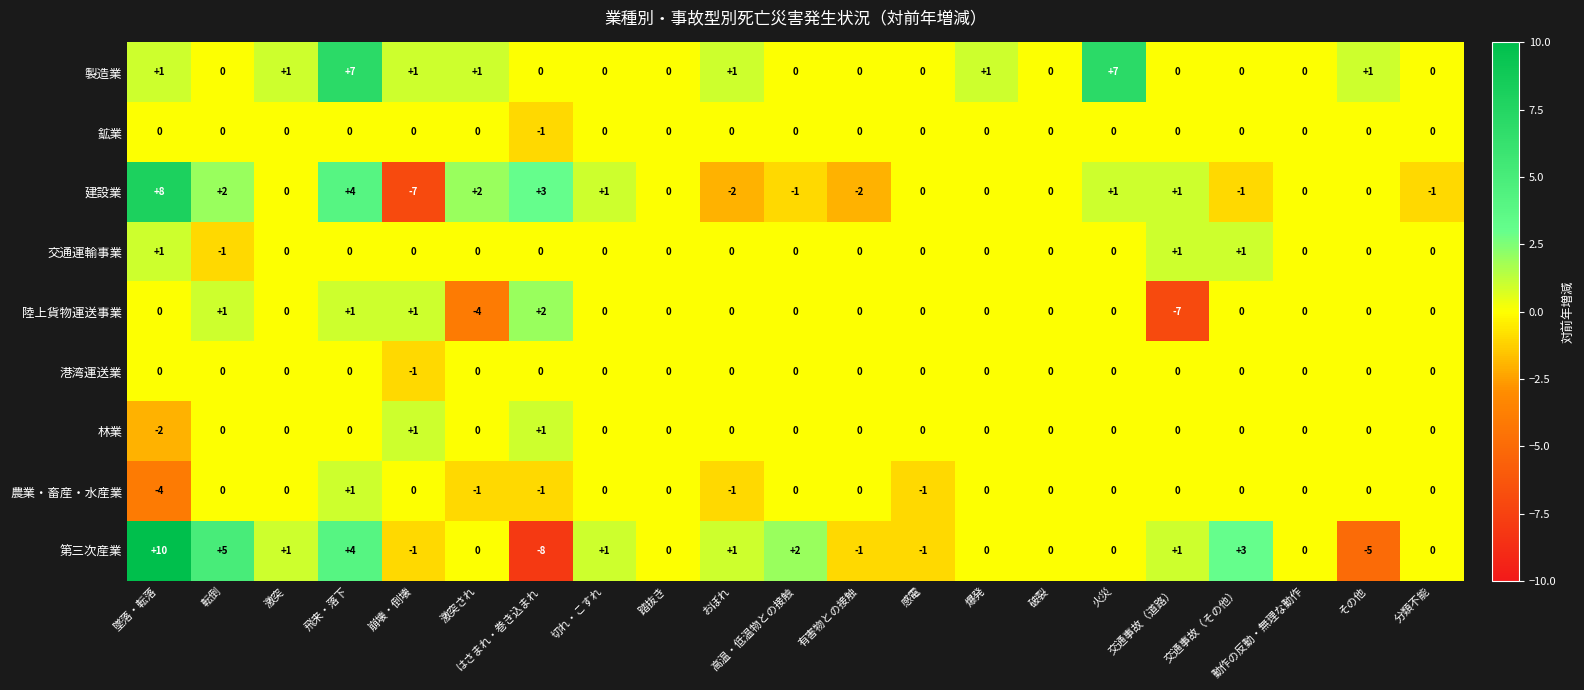

The 陸上貨物運送事業 series shows -6 at 高温・低温物との接触. True or false?

False